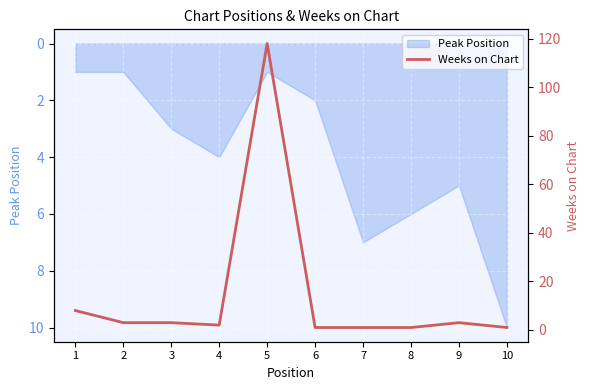

Reading left to right, what are all the values shown in this chart?

1=8	2=3	3=3	4=2	5=118	6=1	7=1	8=1	9=3	10=1